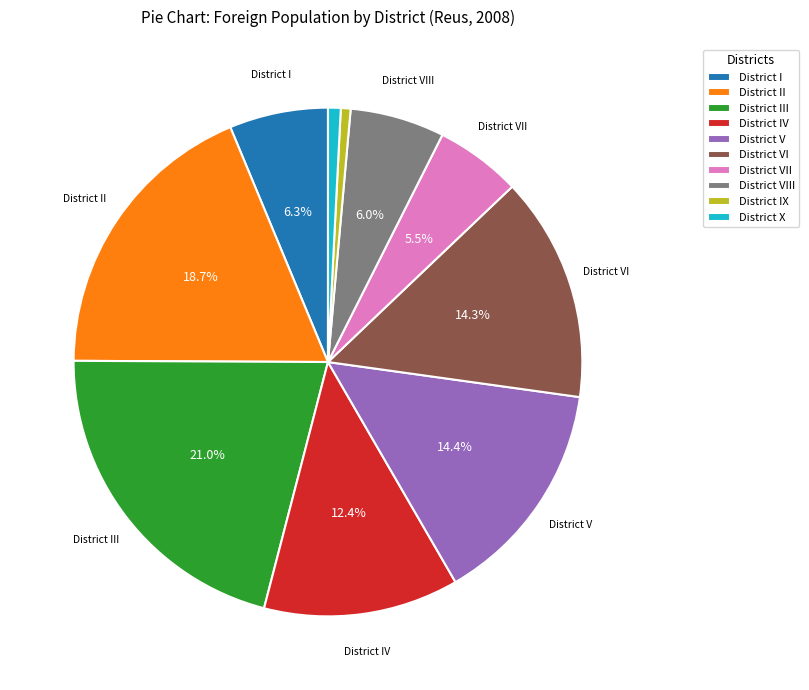

Does any single category account for the majority?

No